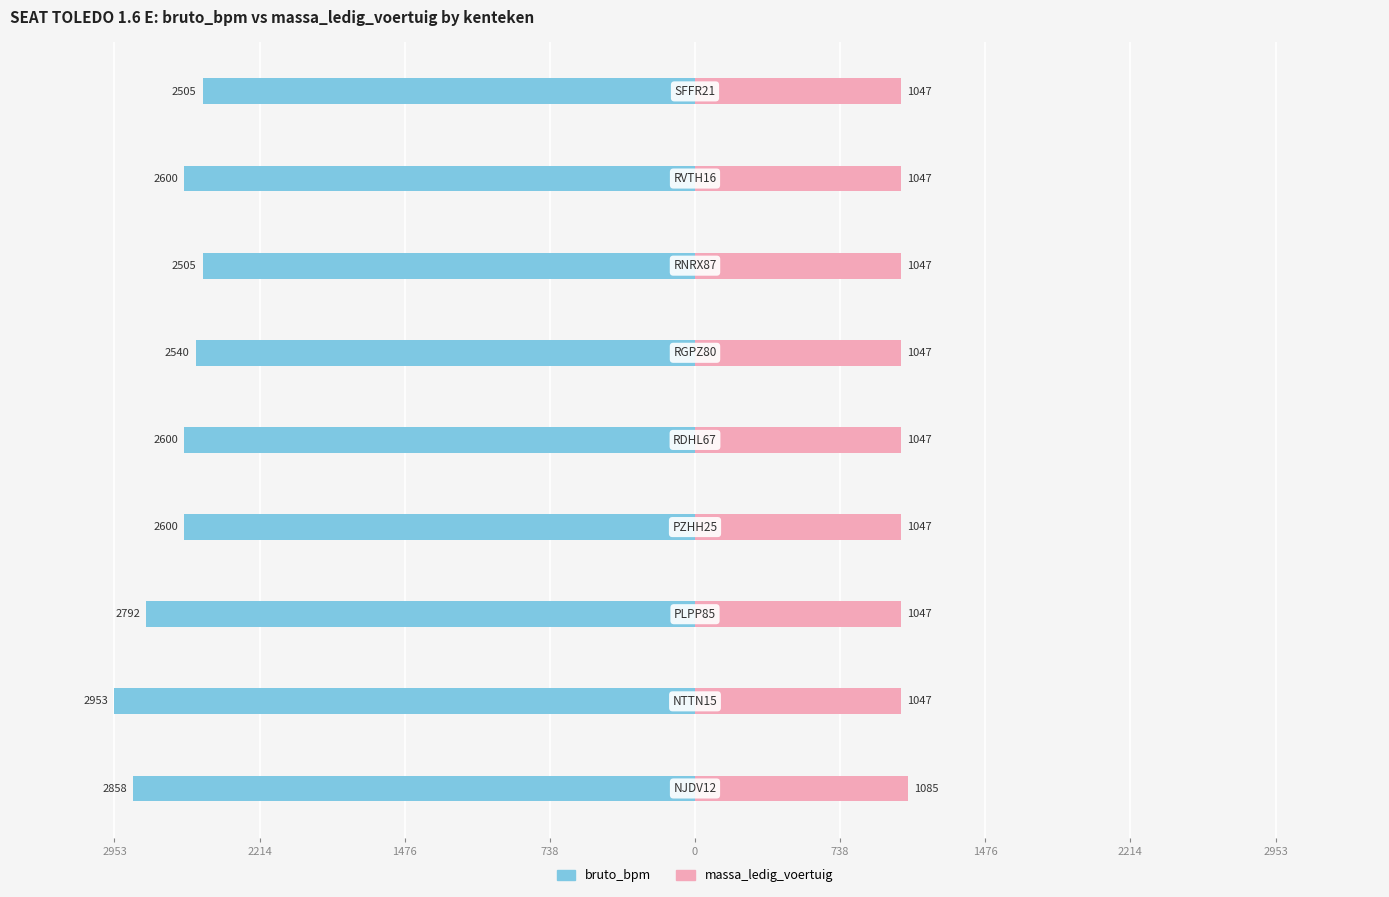

How many groups of bars are there?

9